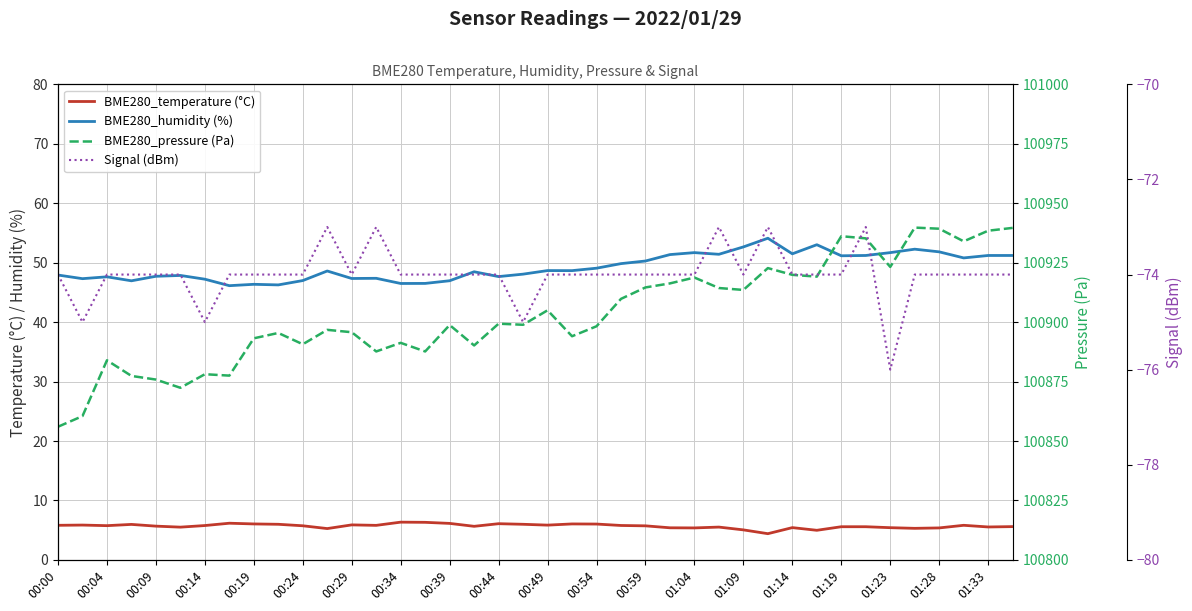

What is the difference between the maximum and minimum values in the Signal (dBm) series?

3.0